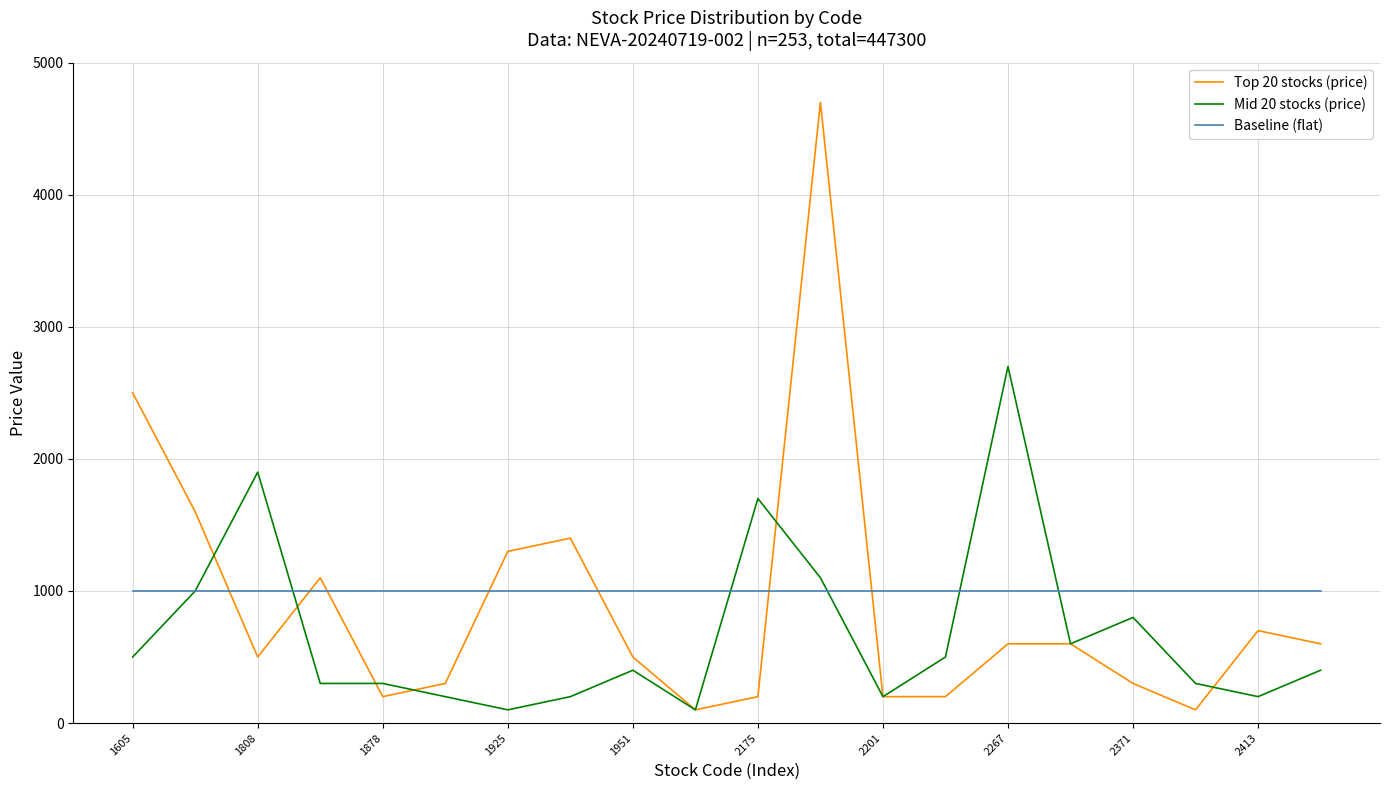

What is the minimum value shown in the chart?

100